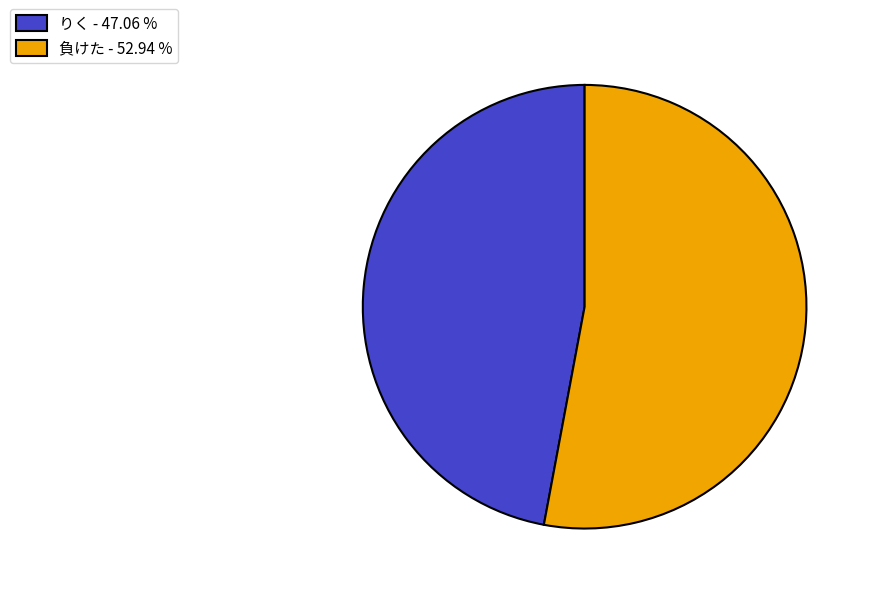

Rank the categories by value from lowest to highest.

りく - 47.06 %, 負けた - 52.94 %